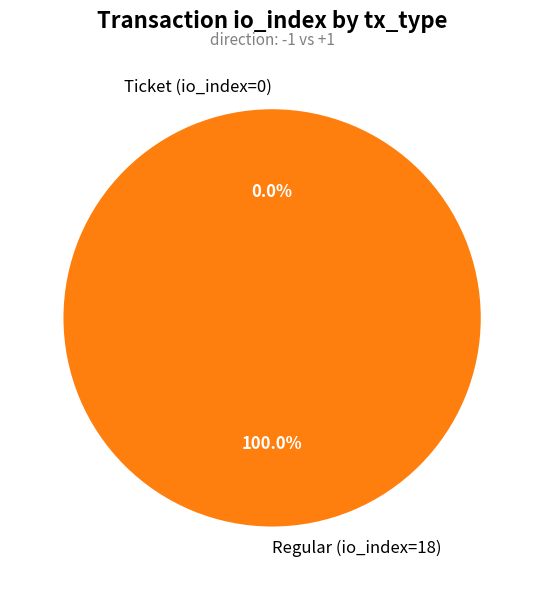

Is the sum of Regular (io_index=18) and Ticket (io_index=0) greater than half?

Yes